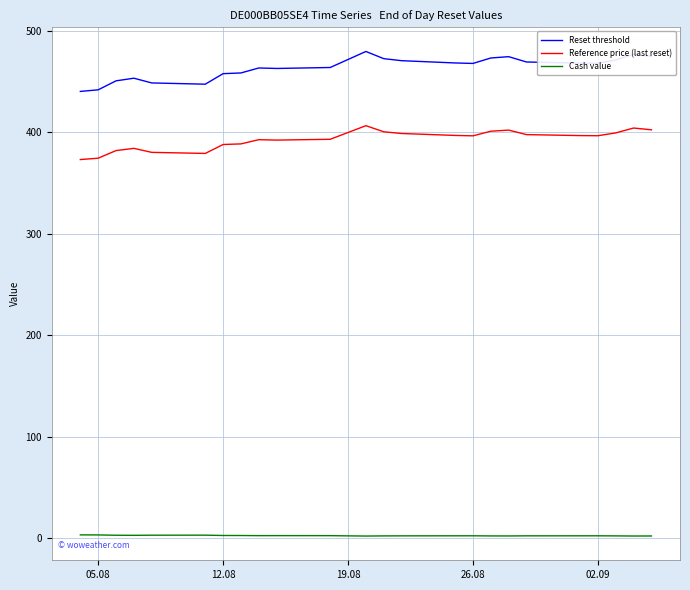

Which series has the largest total across all categories?

Reset threshold